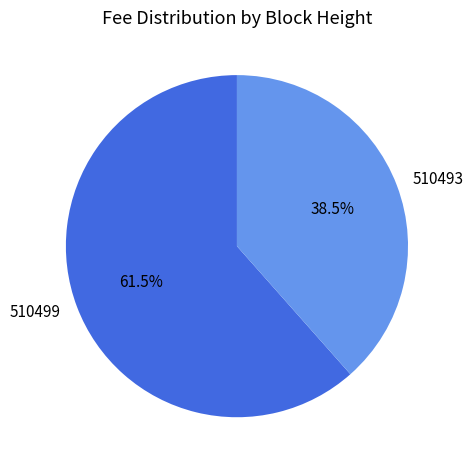

To the nearest percent, what is the difference between the largest and smallest slice percentages?

23%